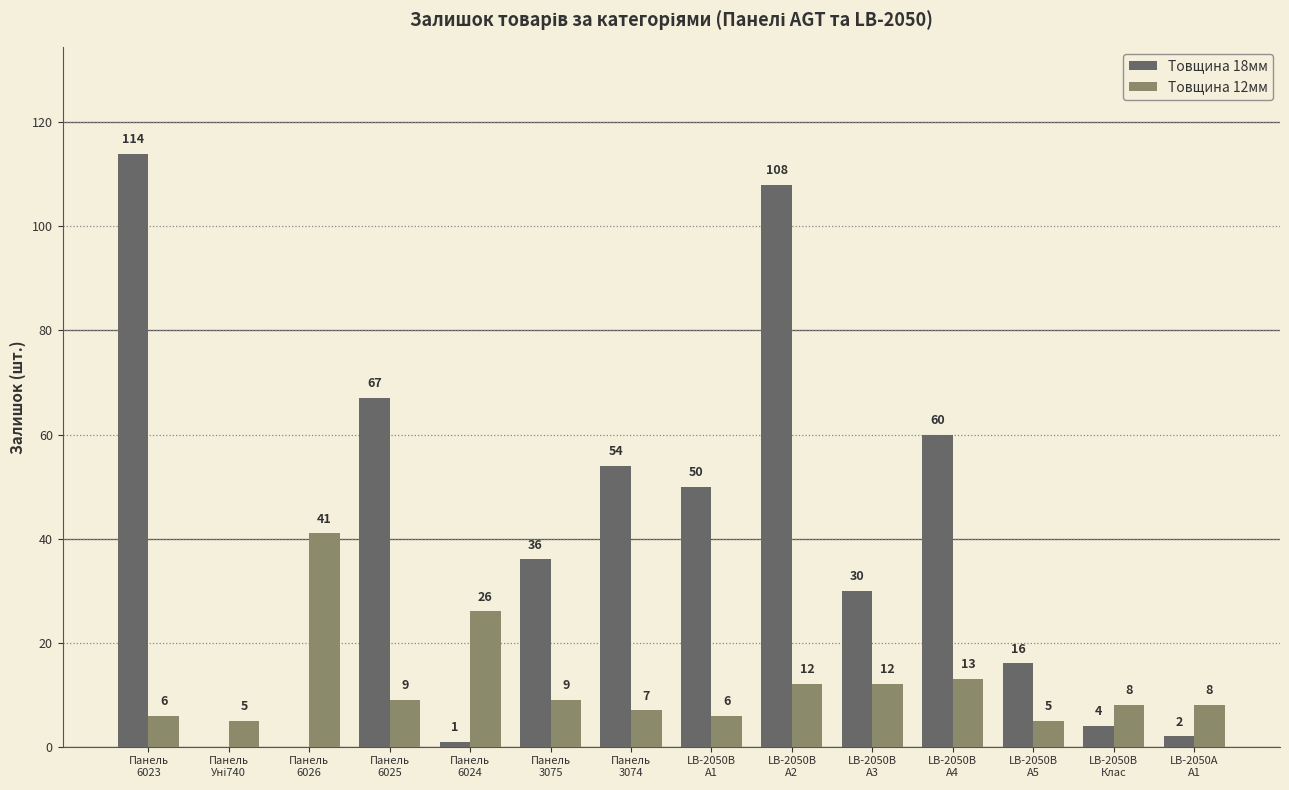

The value of Товщина 18мм at Панель
3075 is 12. True or false?

False